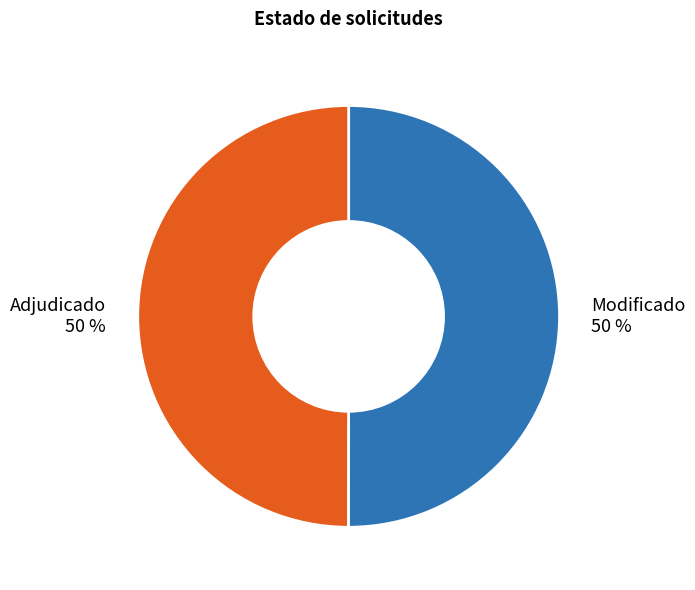

How many segments does this pie chart have?

2